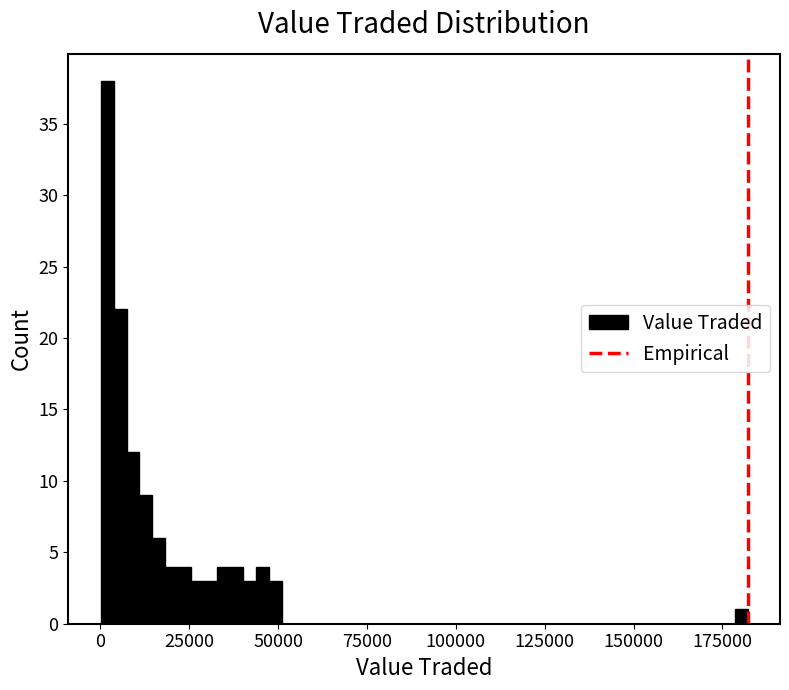

Read against the x-axis, roughly where is the centre of the tallest bar?

0